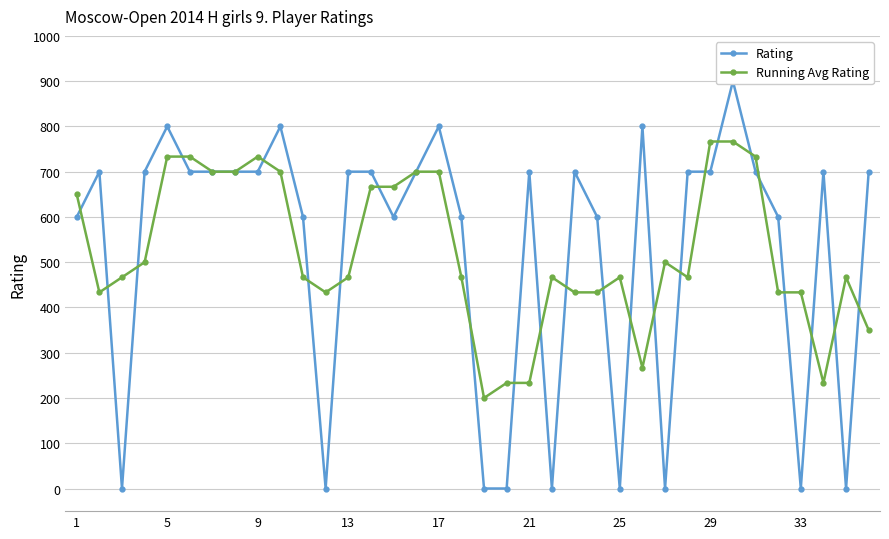

Where is Rating nearest to the value 450?

1